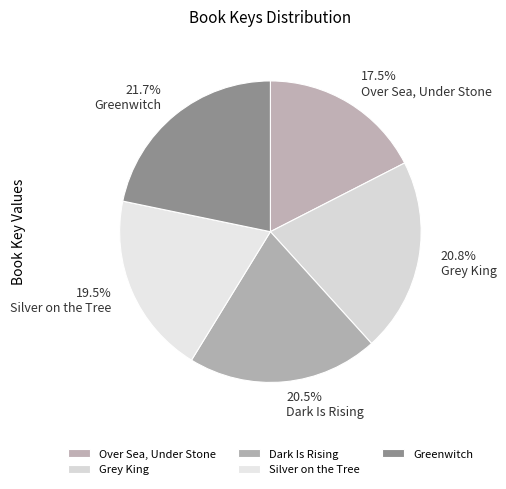

What percentage is NOT represented by Over Sea, Under Stone?

82.5%